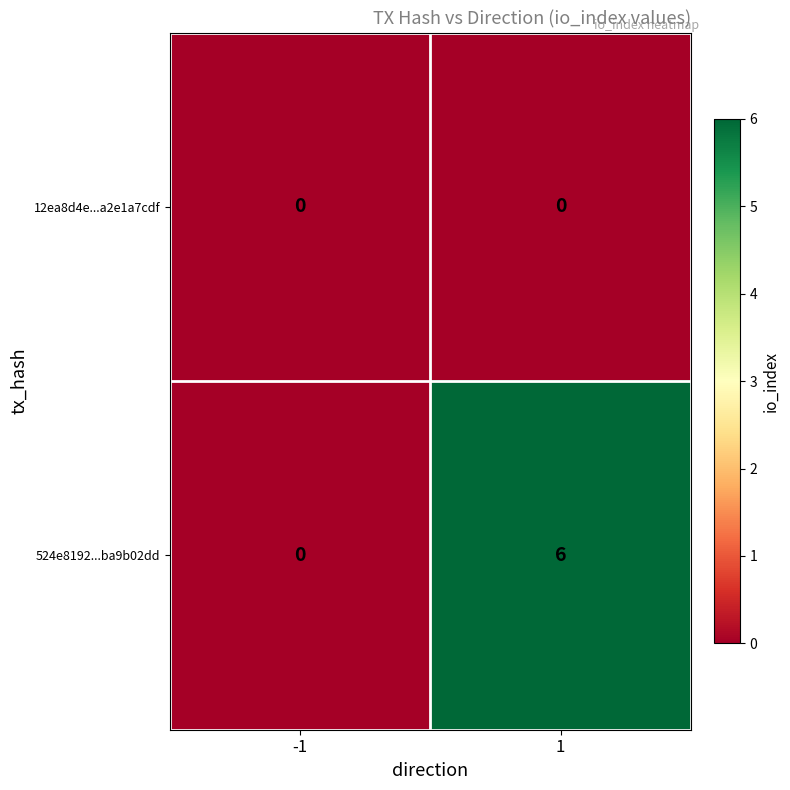

What is the difference between the 524e8192...ba9b02dd values at -1 and 1?

6